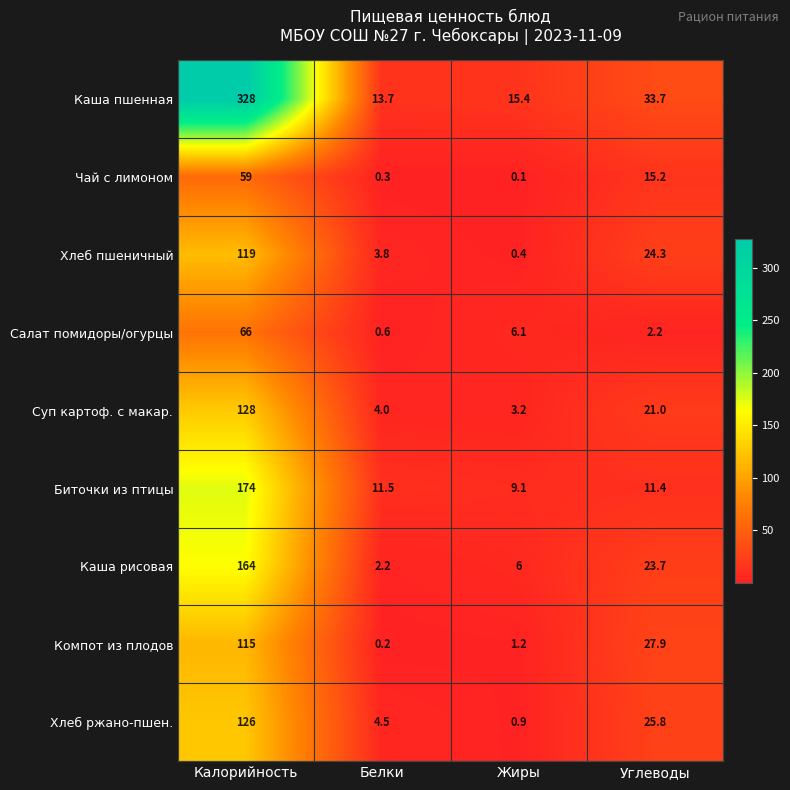

Which category has the lowest value in the Хлеб ржано-пшен. series?

Жиры